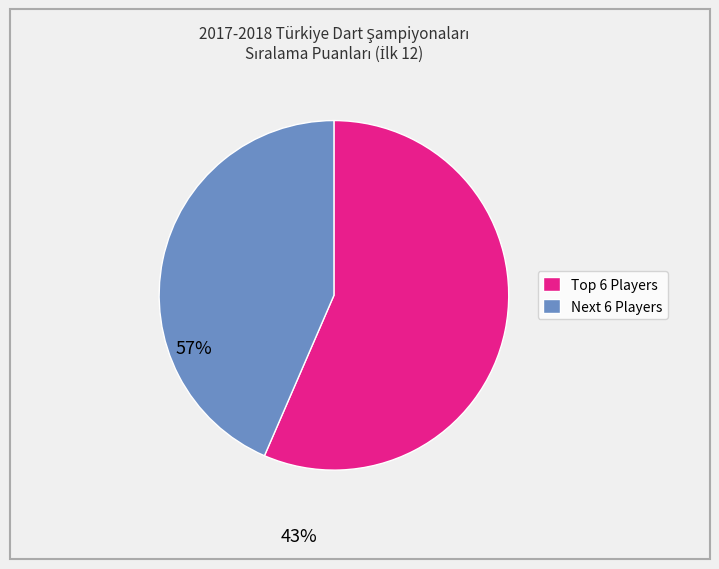

Does any single category account for the majority?

Yes